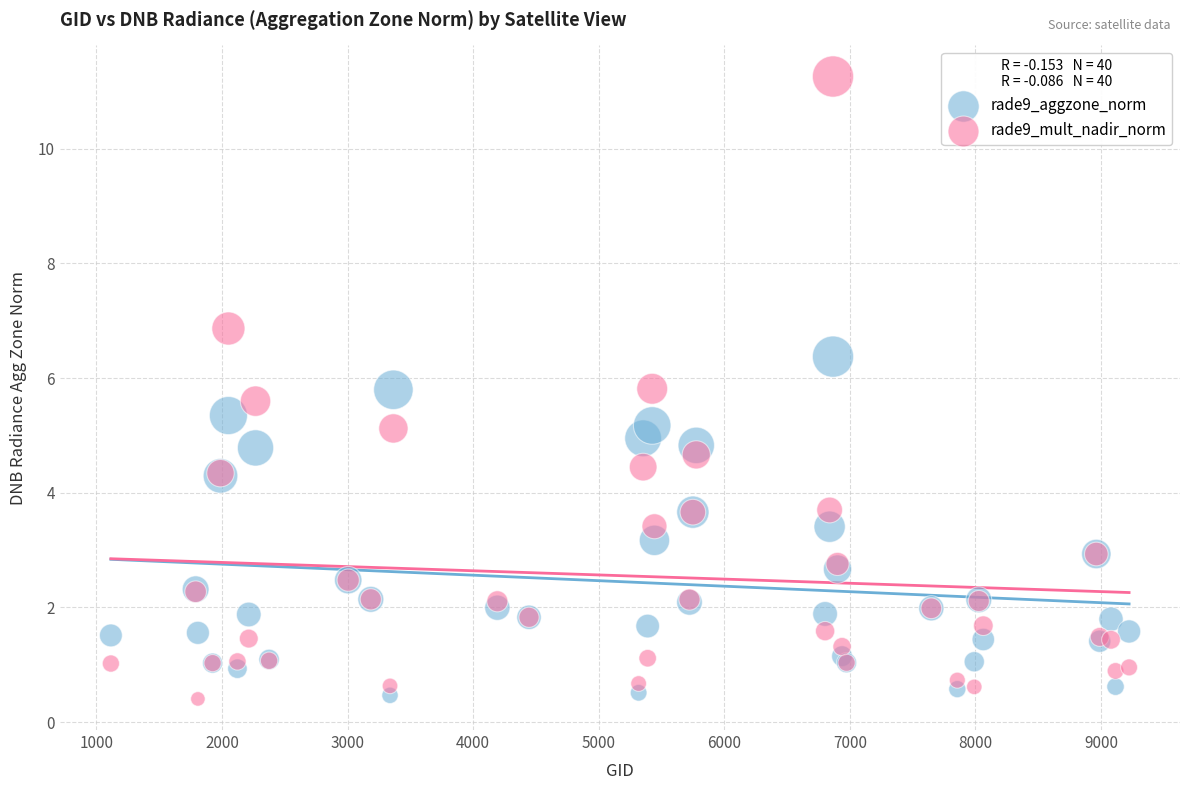

What are all the series names shown in the legend?

rade9_aggzone_norm, rade9_mult_nadir_norm